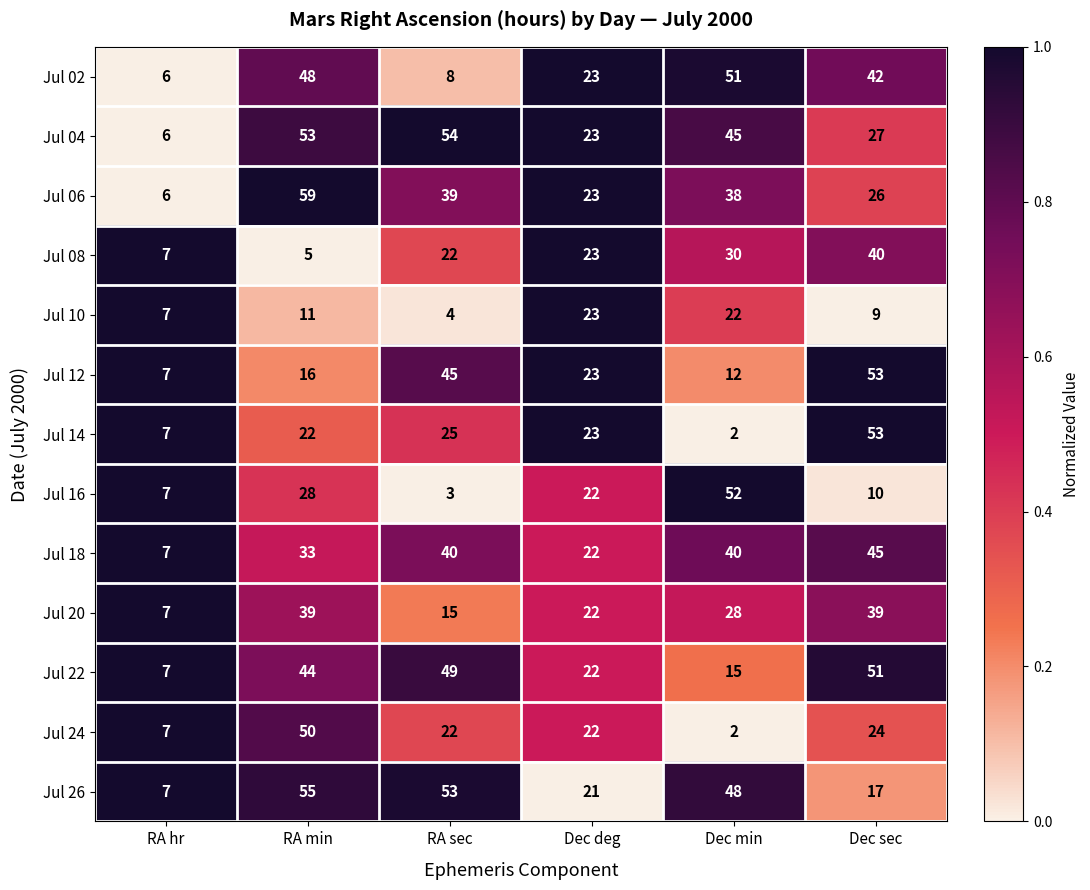

At how many categories does at least one series exceed 43?

4